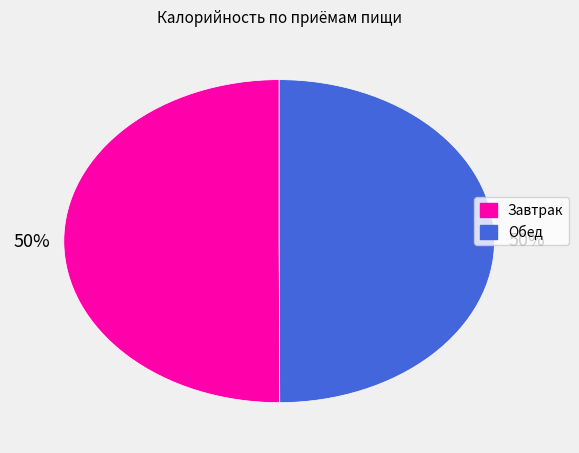

What percentage is the Завтрак slice, to the nearest percent?

50%